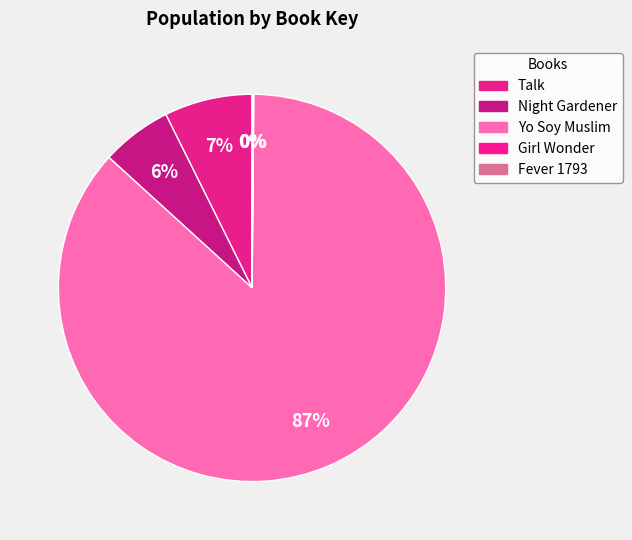

Does any single category account for the majority?

Yes